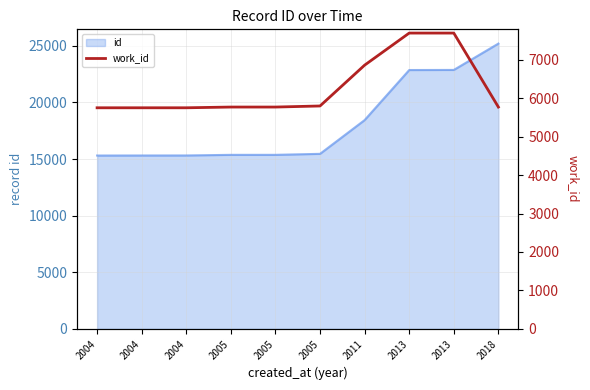

Where is the data nearest to the value 6719?

2011